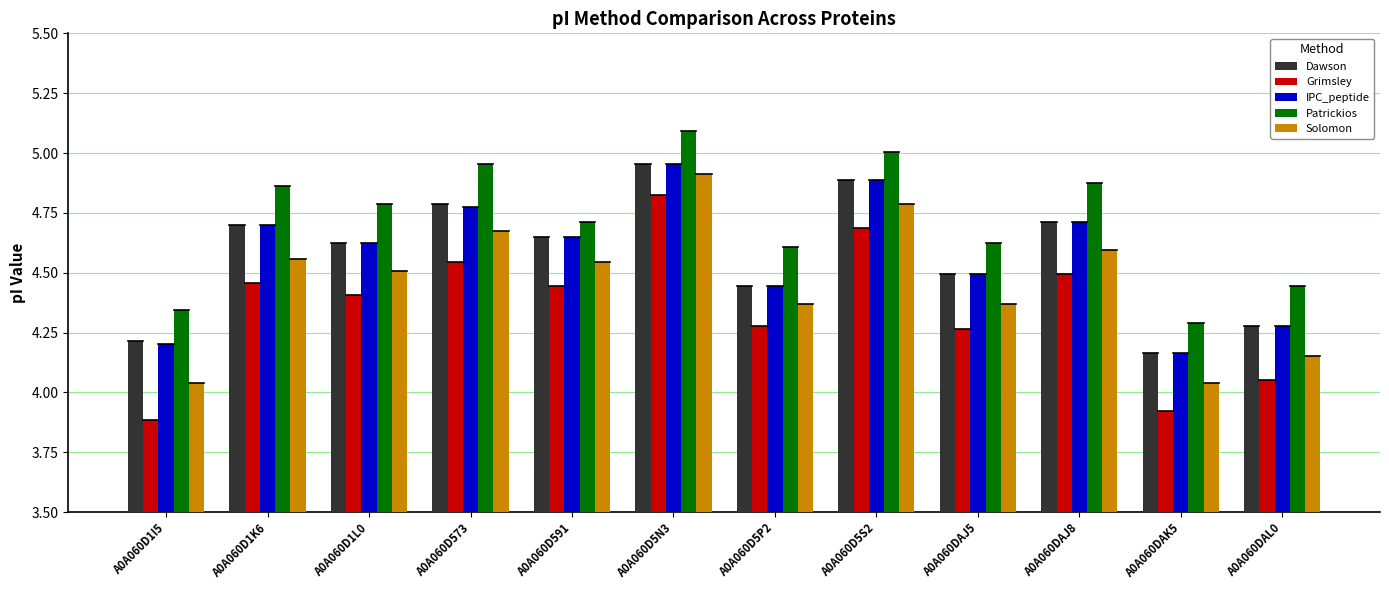

Is the value of Grimsley at A0A060D1I5 greater than the value of Dawson at A0A060DAL0?

No